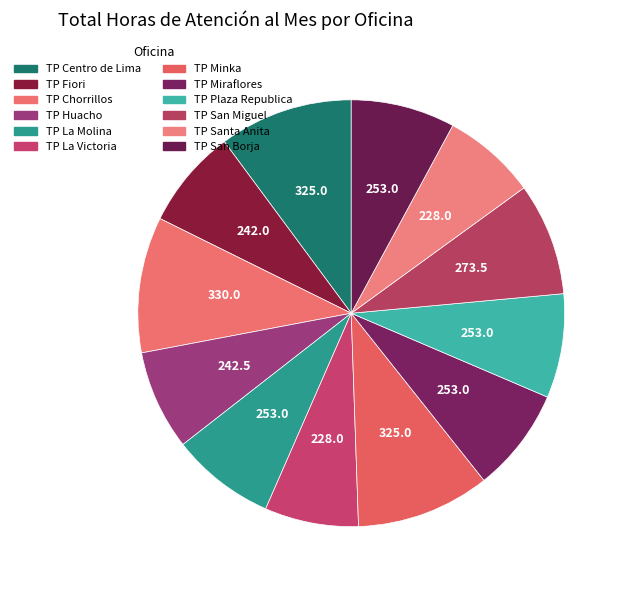

The TP San Miguel slice represents 9% of the pie. True or false?

True